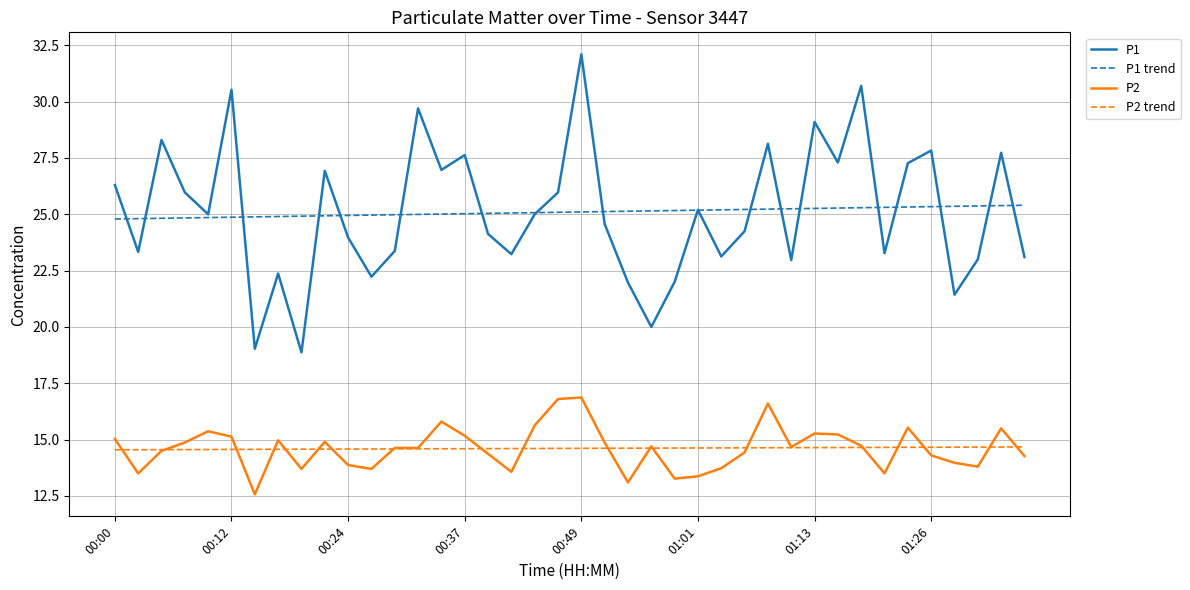

What is the minimum value shown in the chart?

12.6